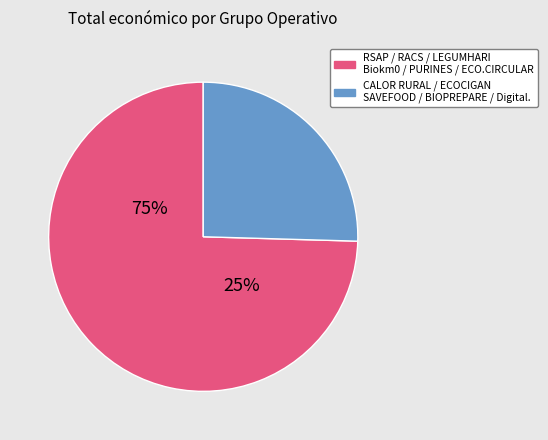

What is the largest slice in the pie chart?

RACS